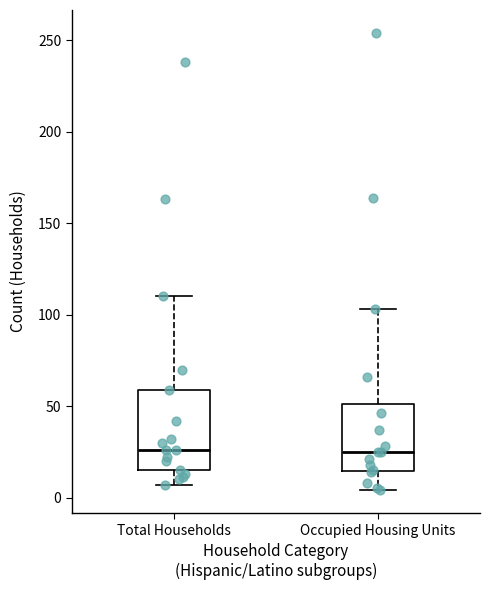

Reading left to right, transcribe this box plot: for each box, give where its median line is, the range the box spans, and where its two whiskers end, as read against the y-axis. The values are not printed on the chart, so give them approximately, as read against the axis.

Total Households: median 25, box 15 to 60, whiskers 5 to 110
Occupied Housing Units: median 25, box 15 to 50, whiskers 5 to 105